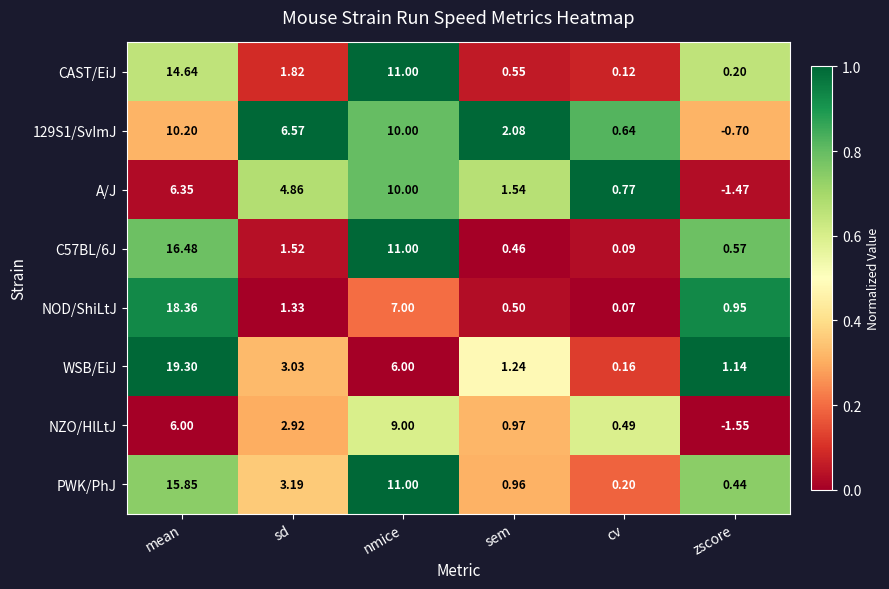

Rank the categories by C57BL/6J value from highest to lowest.

mean, nmice, sd, zscore, sem, cv